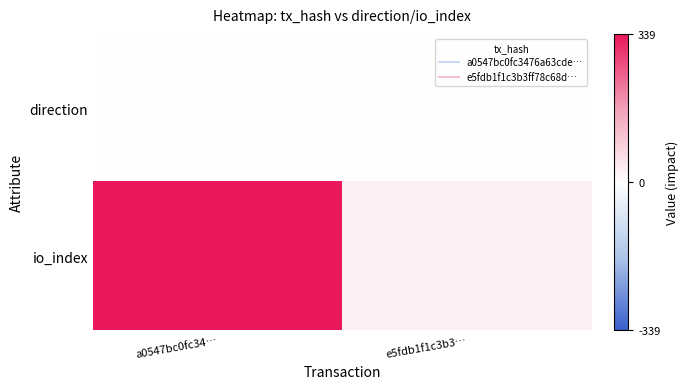

Rank the series by their maximum value, from lowest to highest.

direction, io_index